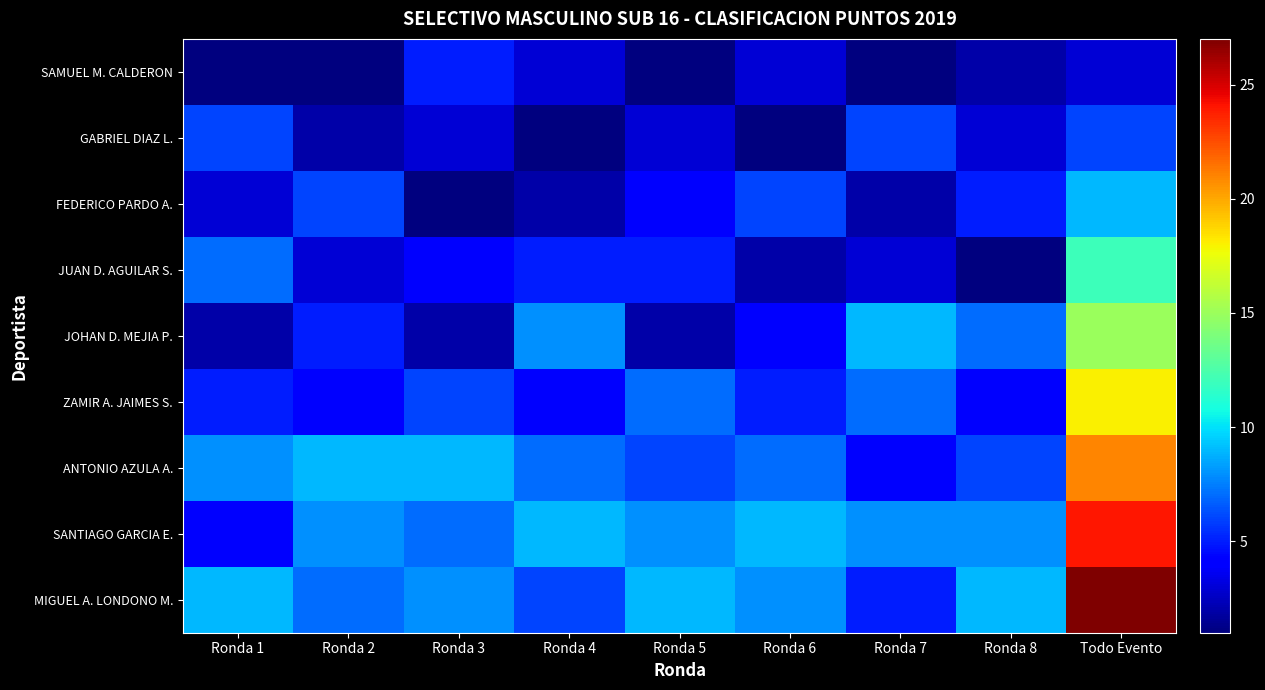

Which series has the largest range (max minus min)?

MIGUEL A. LONDONO M.